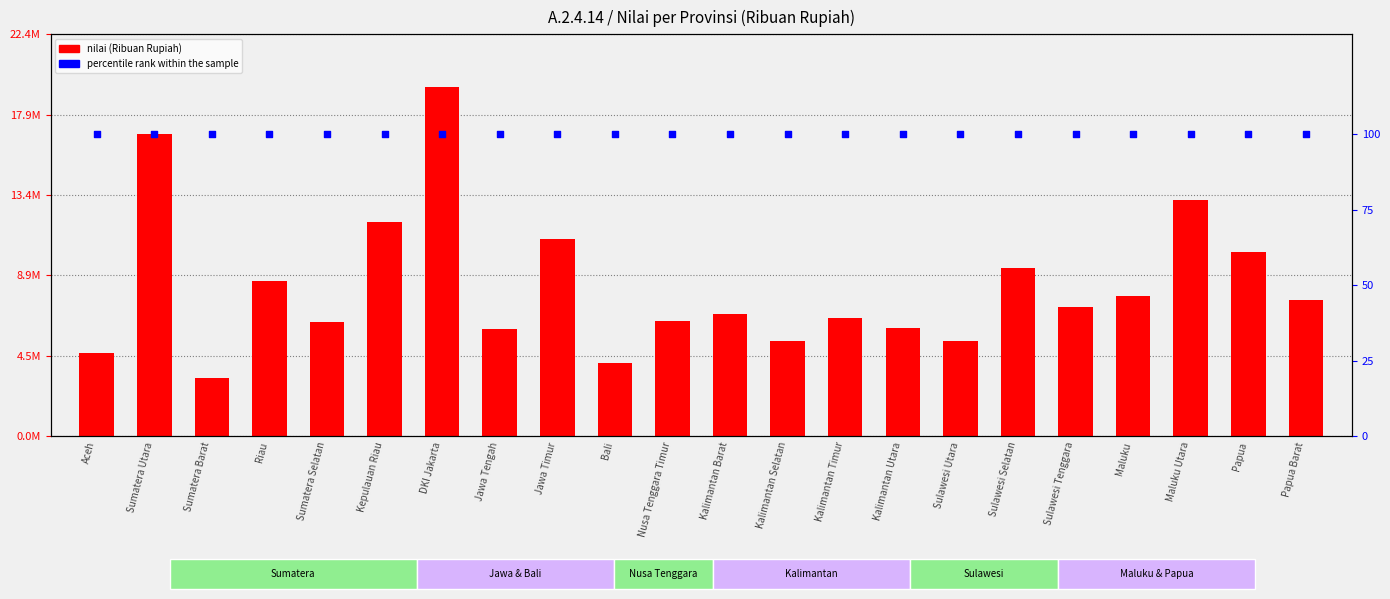

What is the change in value from Sulawesi Tenggara to Maluku?

+604245